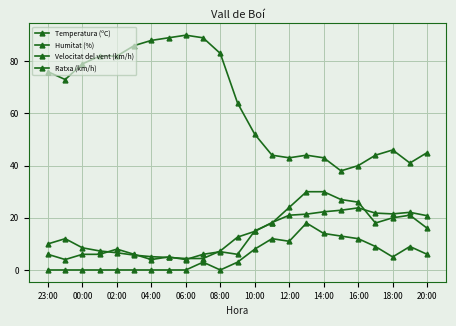

How many lines are shown in the chart?

4